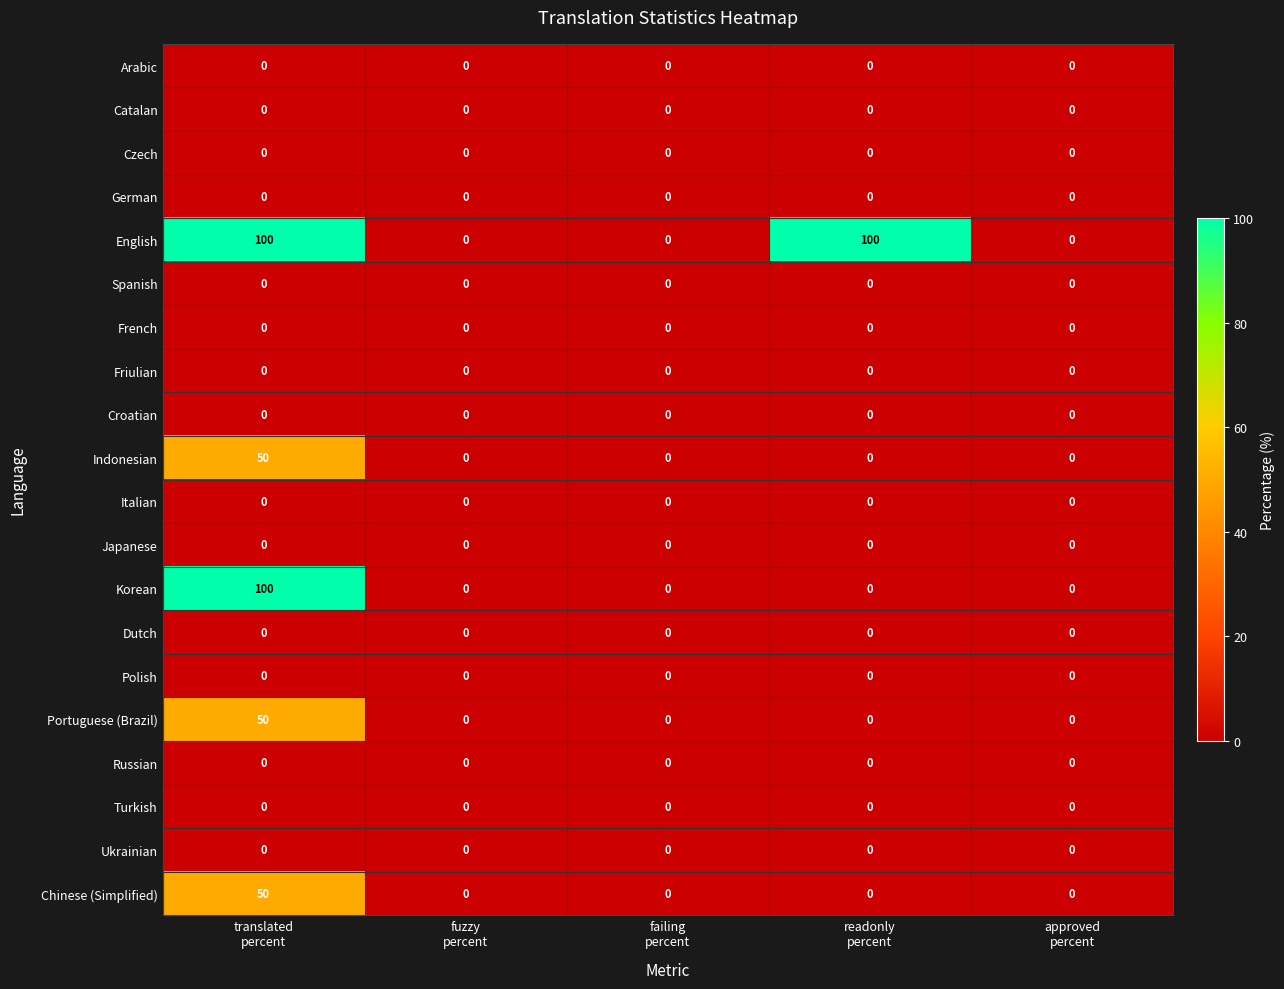

What is the greatest value displayed?

100